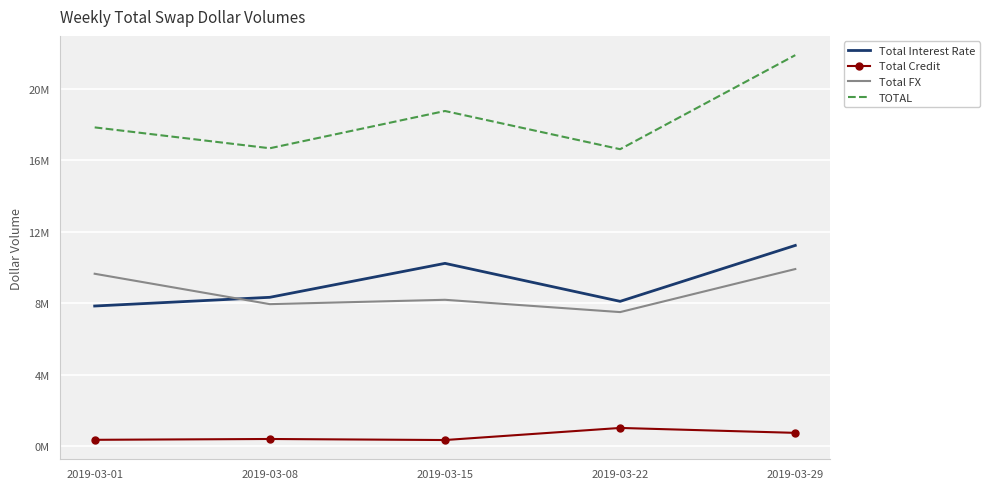

What are all the series names shown in the legend?

Total Interest Rate, Total Credit, Total FX, TOTAL